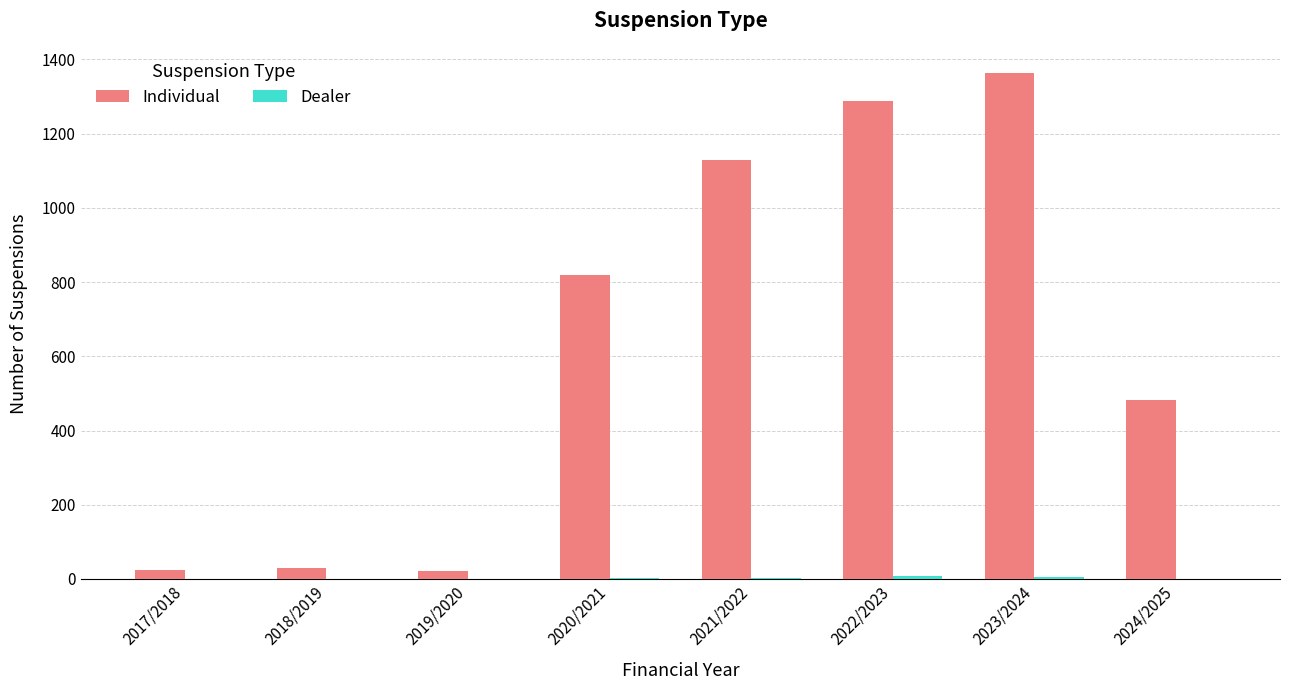

Which series has the largest total across all categories?

Individual